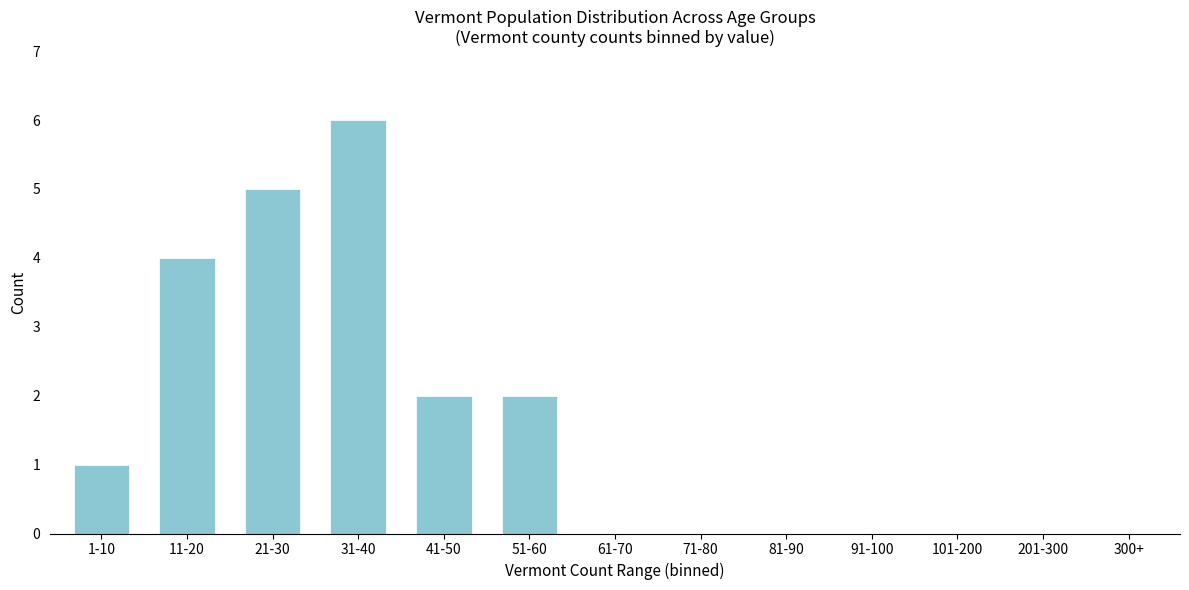

Reading left to right, transcribe all the data shown in this chart.

1-10=1	11-20=4	21-30=5	31-40=6	41-50=2	51-60=2	61-70=0	71-80=0	81-90=0	91-100=0	101-200=0	201-300=0	300+=0